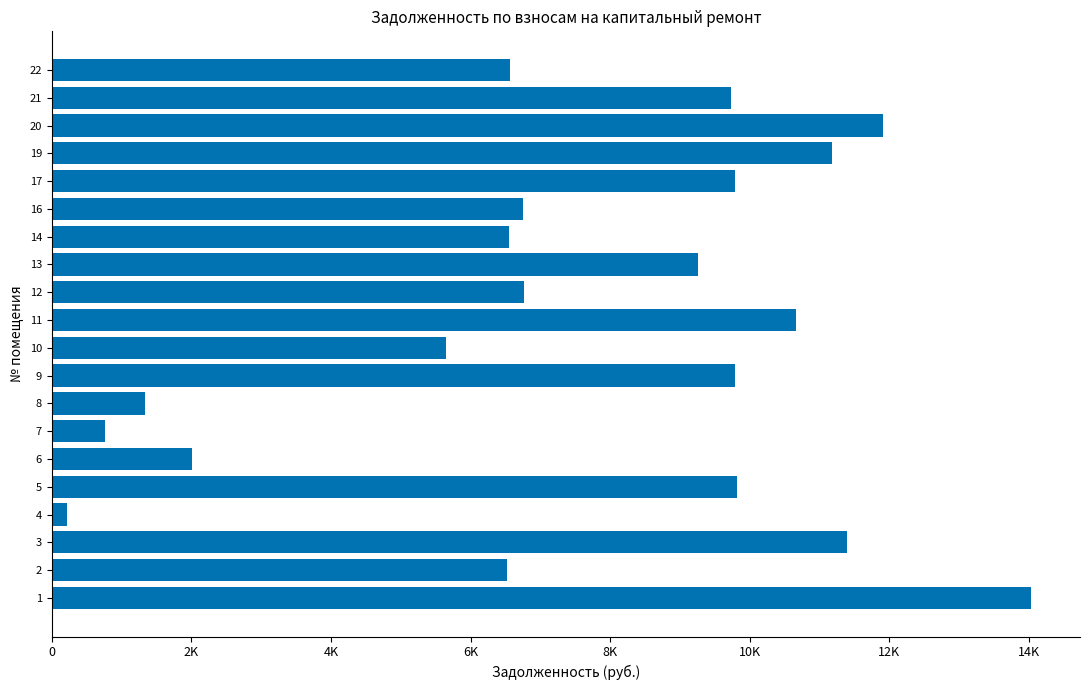

Are the bars horizontal?

Yes